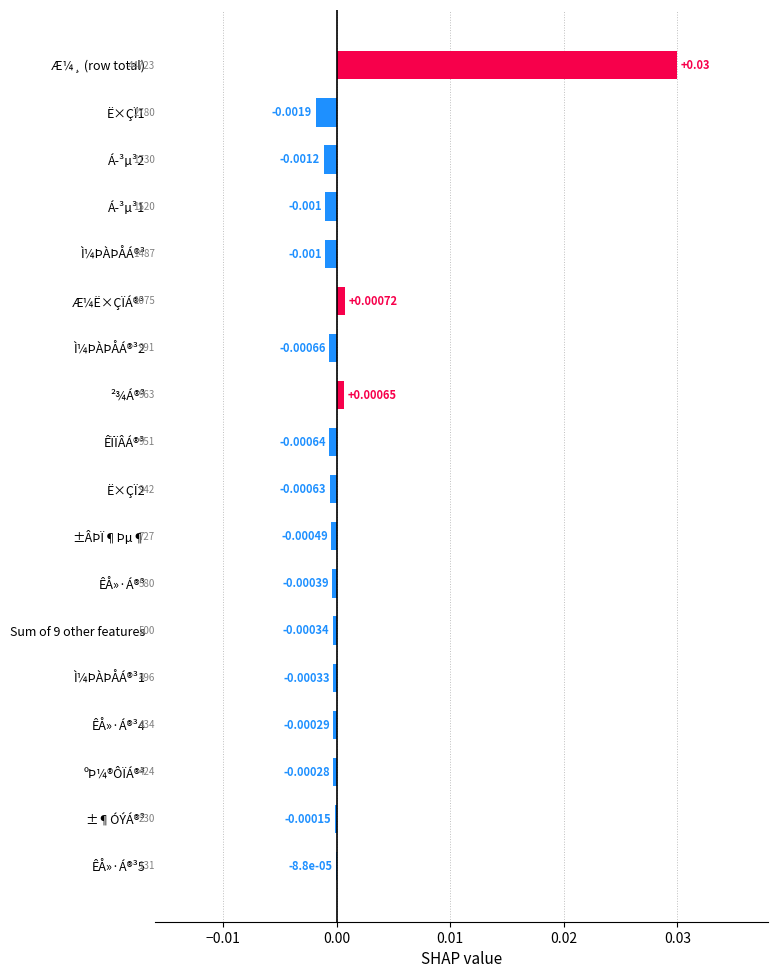

Which label corresponds to the largest value in the chart?

Æ¼¸ (row total)